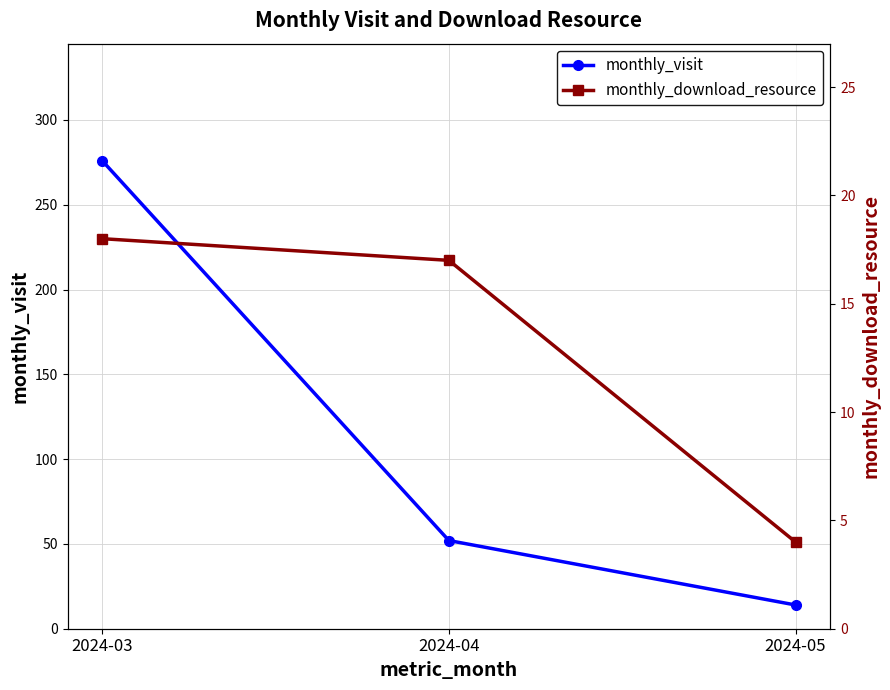

Is this an area chart (filled region under the line)?

No